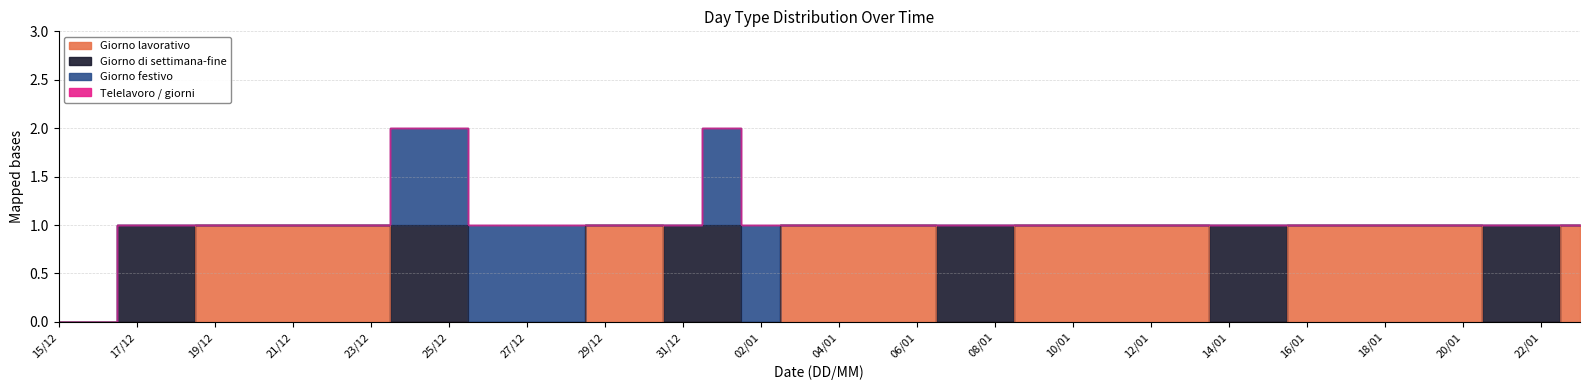

True or false: Giorno festivo and Giorno di settimana-fine cross at least once.

False